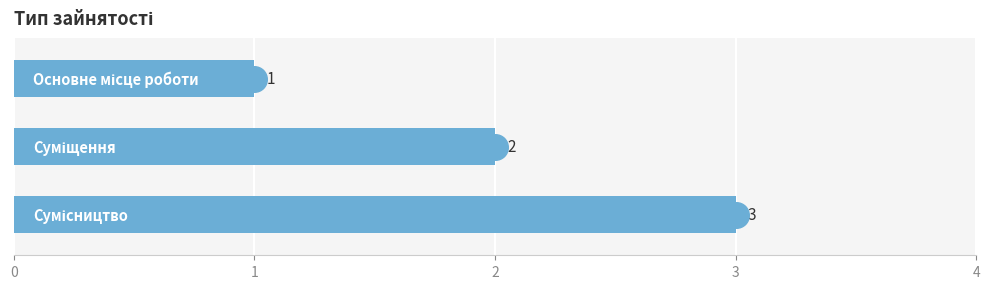

What is the ratio of the value at 0 to the value at 1?

0.5